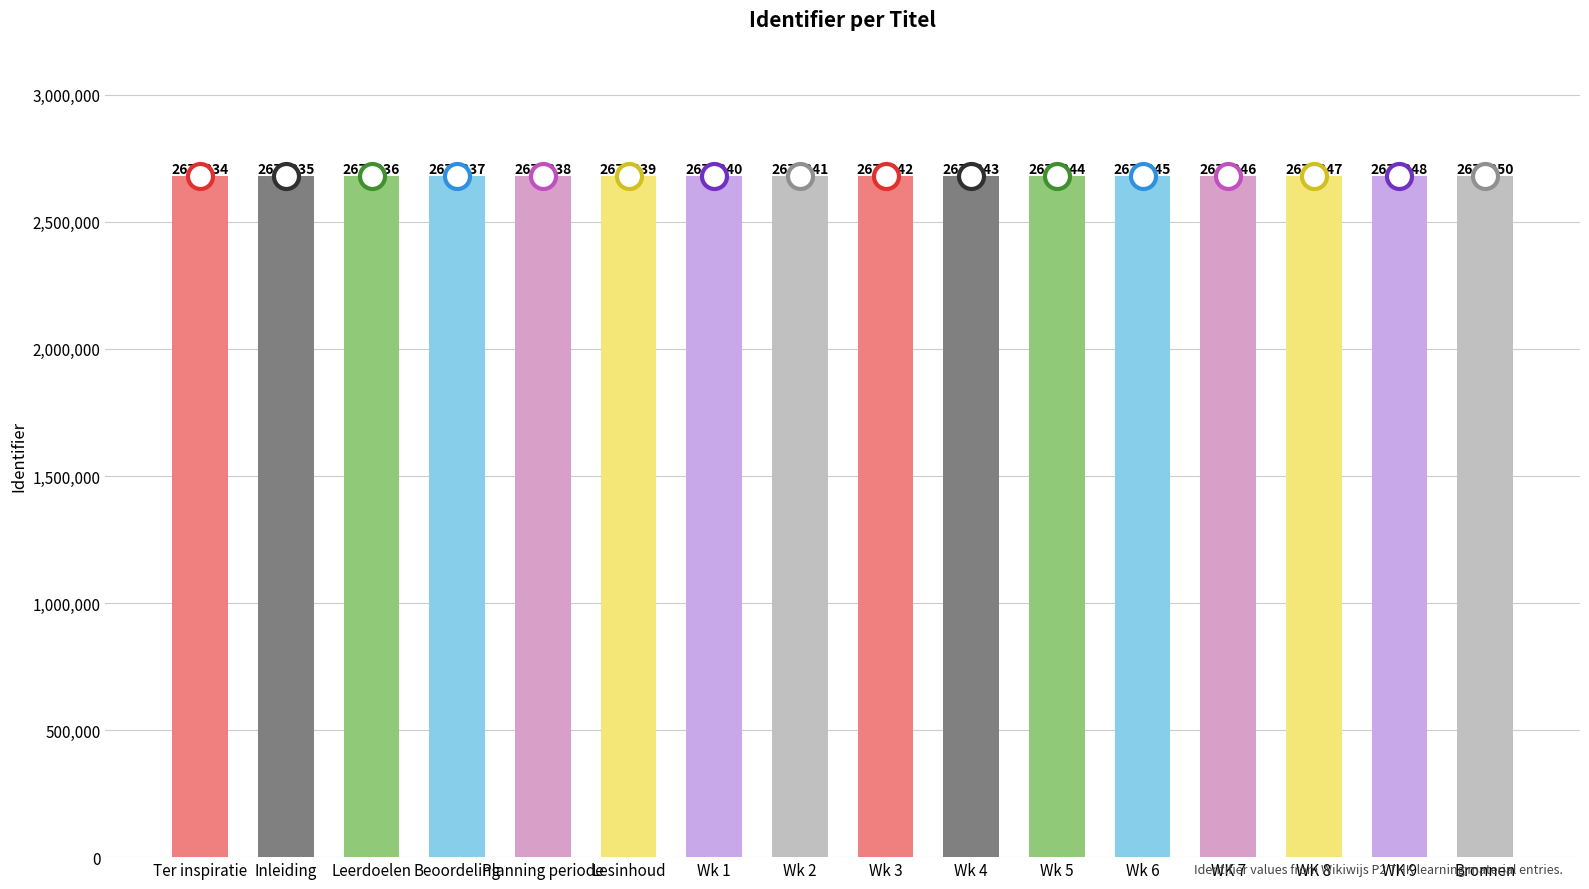

Count the number of data series in this chart.

1